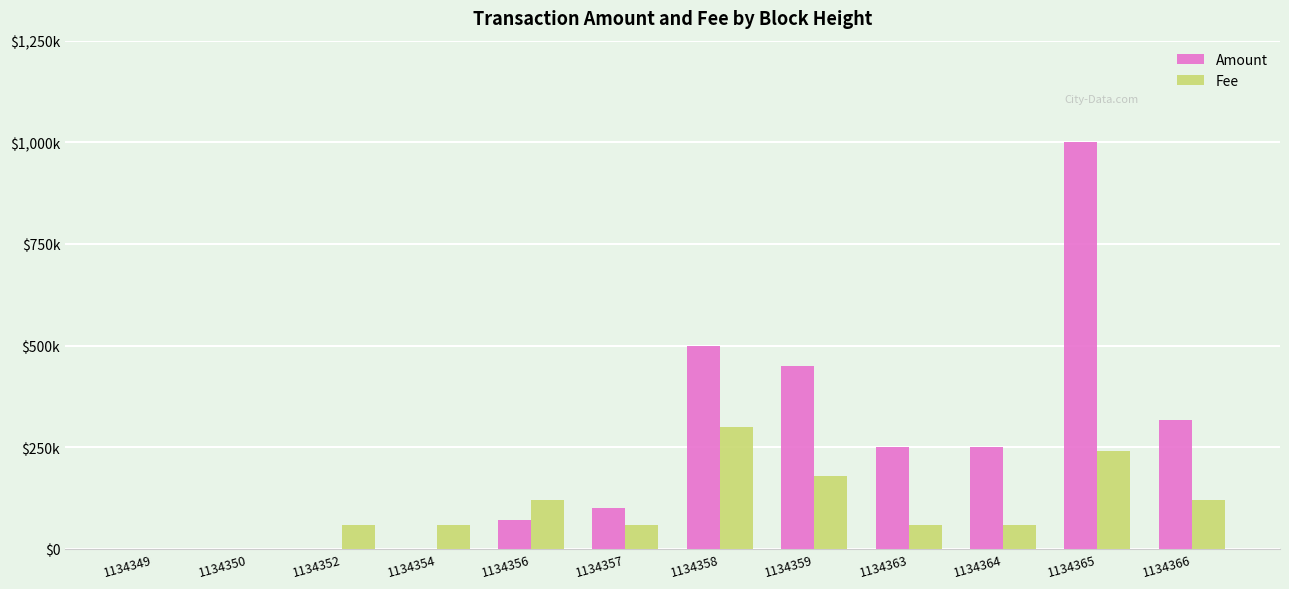

What is the sum of all Fee values?

1260600.0